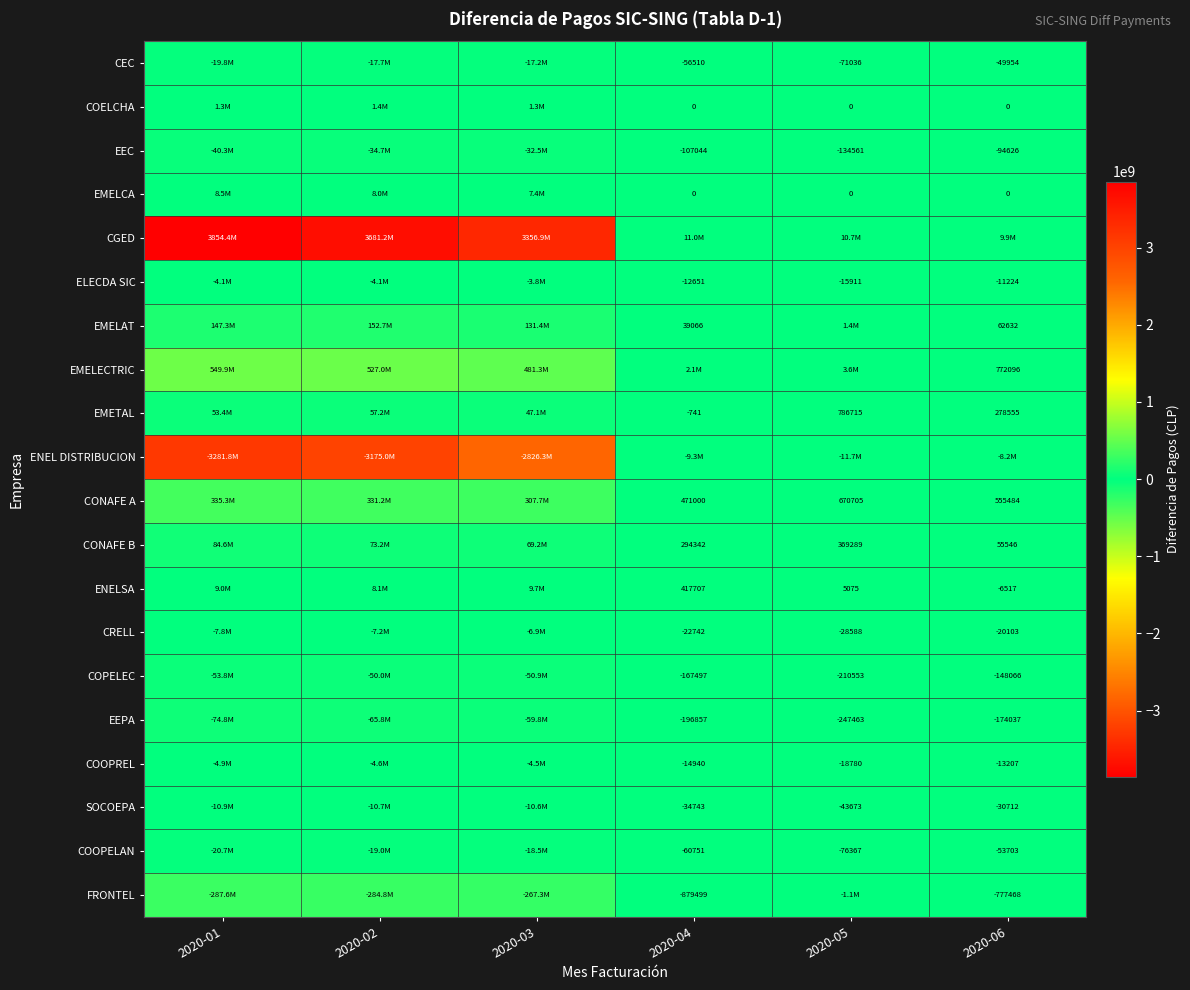

True or false: EEPA has a value of -50571.1 at 2020-04.

False